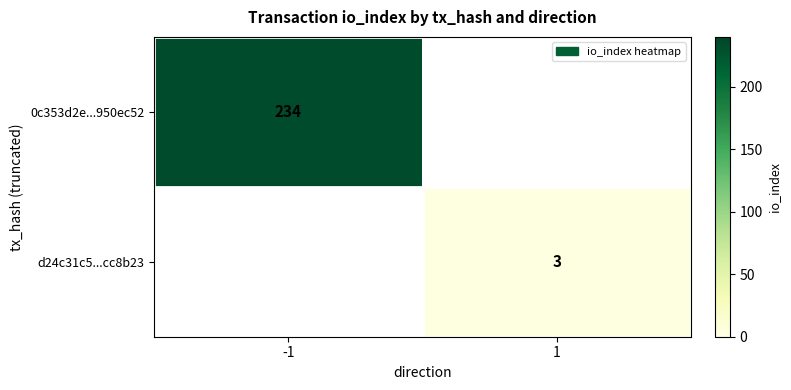

Count the number of categories in the chart.

2